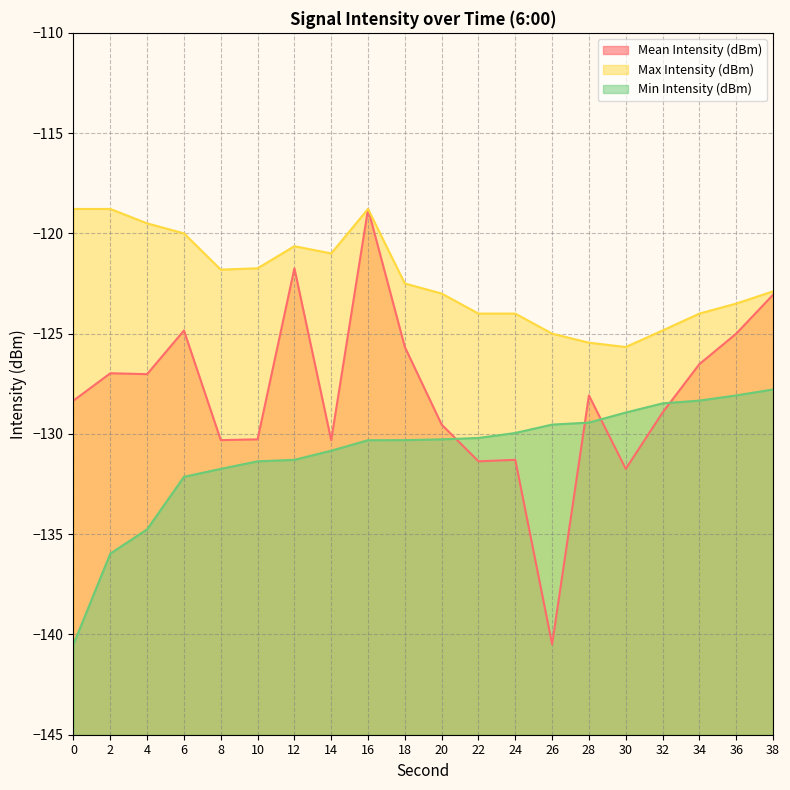

What are all the series names shown in the legend?

Mean Intensity (dBm), Max Intensity (dBm), Min Intensity (dBm)